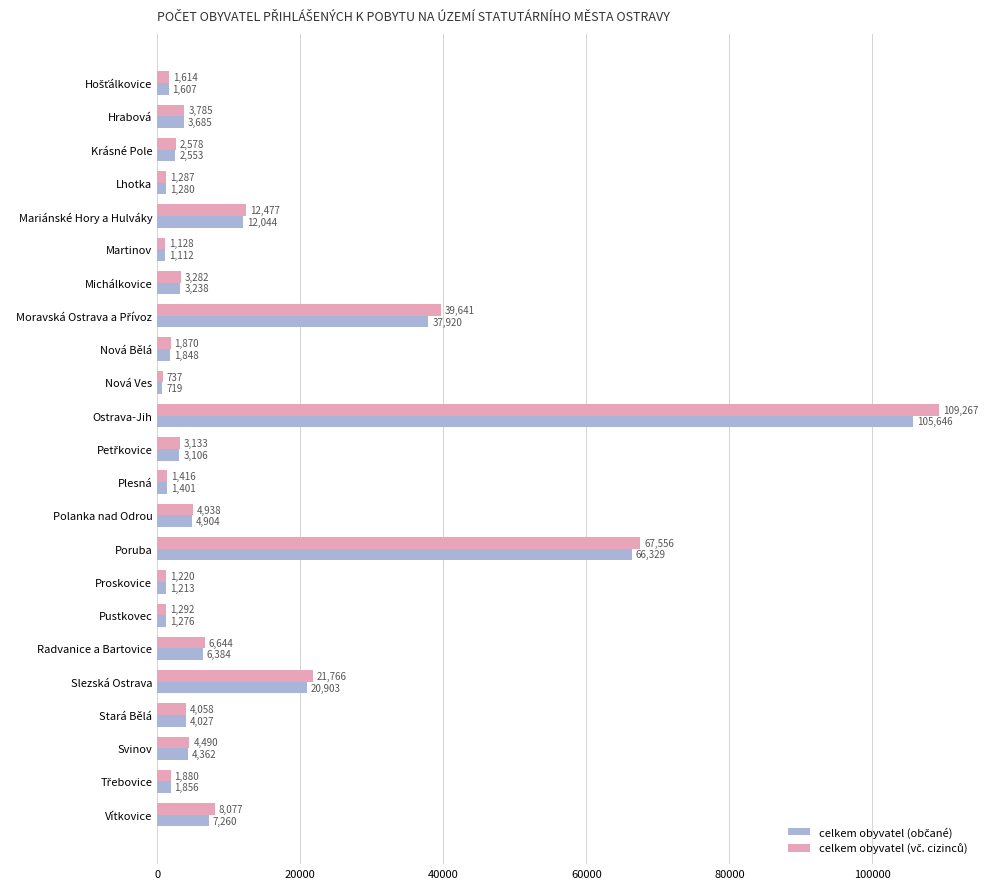

Which category has the lowest value across all series?

Nová Ves